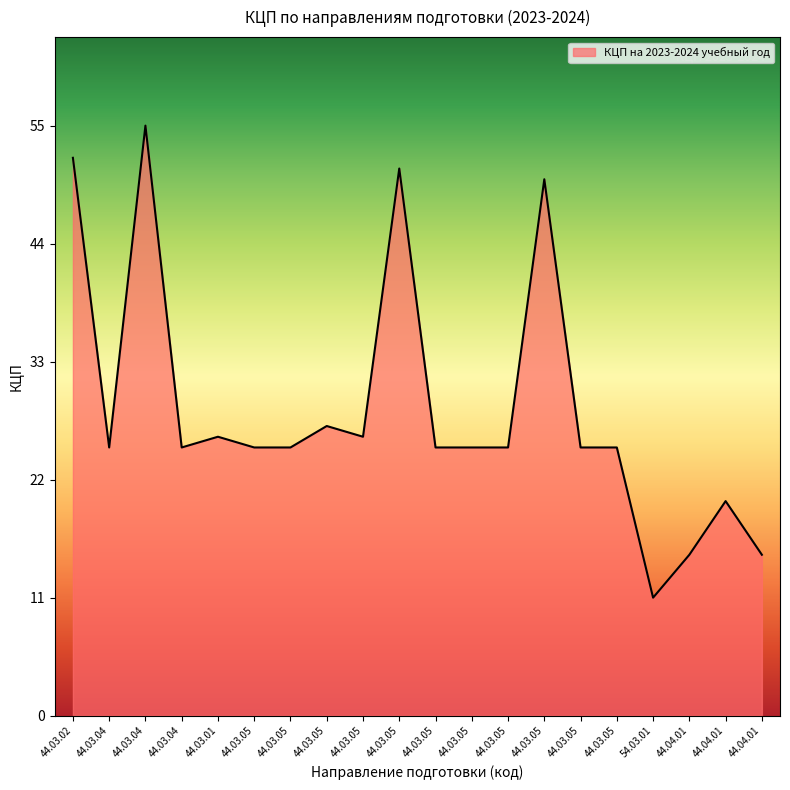

Reading right to left, what are all the values shown in this chart?

44.04.01=15	44.04.01=20	44.04.01=15	54.03.01=11	44.03.05=25	44.03.05=25	44.03.05=50	44.03.05=25	44.03.05=25	44.03.05=25	44.03.05=51	44.03.05=26	44.03.05=27	44.03.05=25	44.03.05=25	44.03.01=26	44.03.04=25	44.03.04=55	44.03.04=25	44.03.02=52